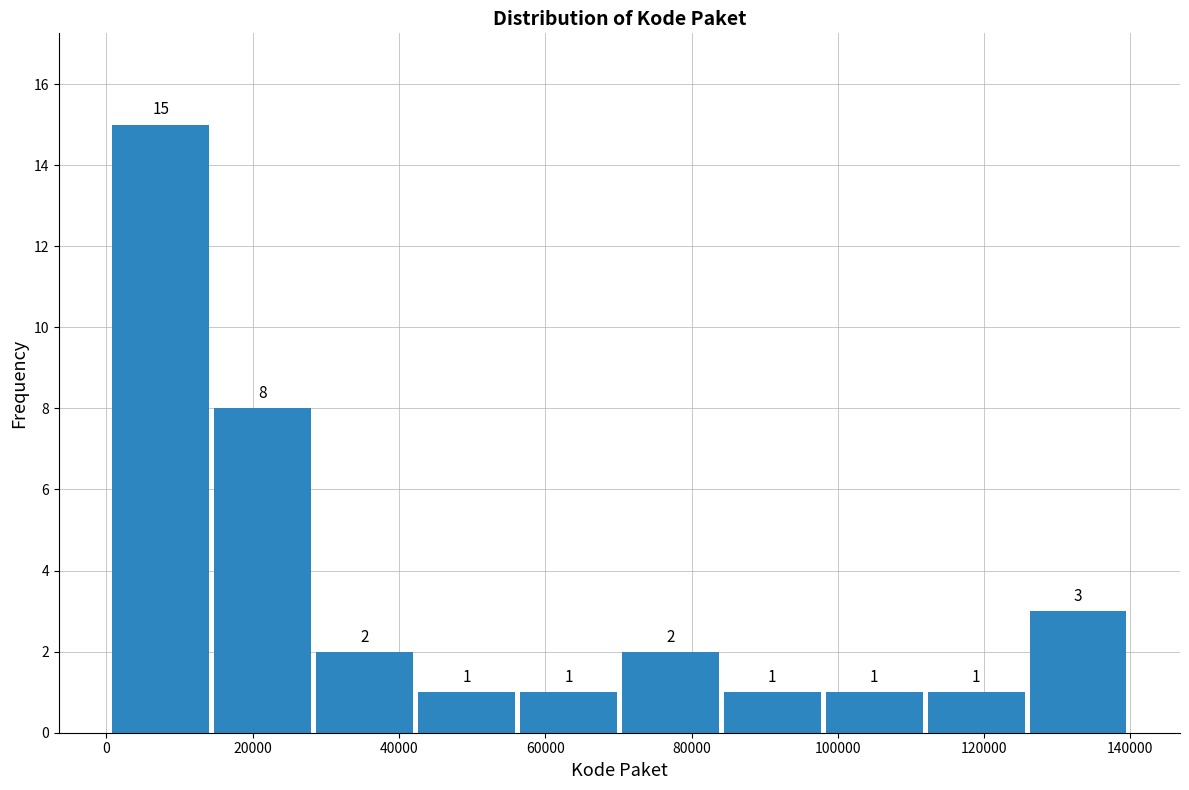

How tall is the bar that spans 112000 to 126000 on the x-axis? The bar edges are not printed on the chart, so give them approximately, as read against the axis.

1